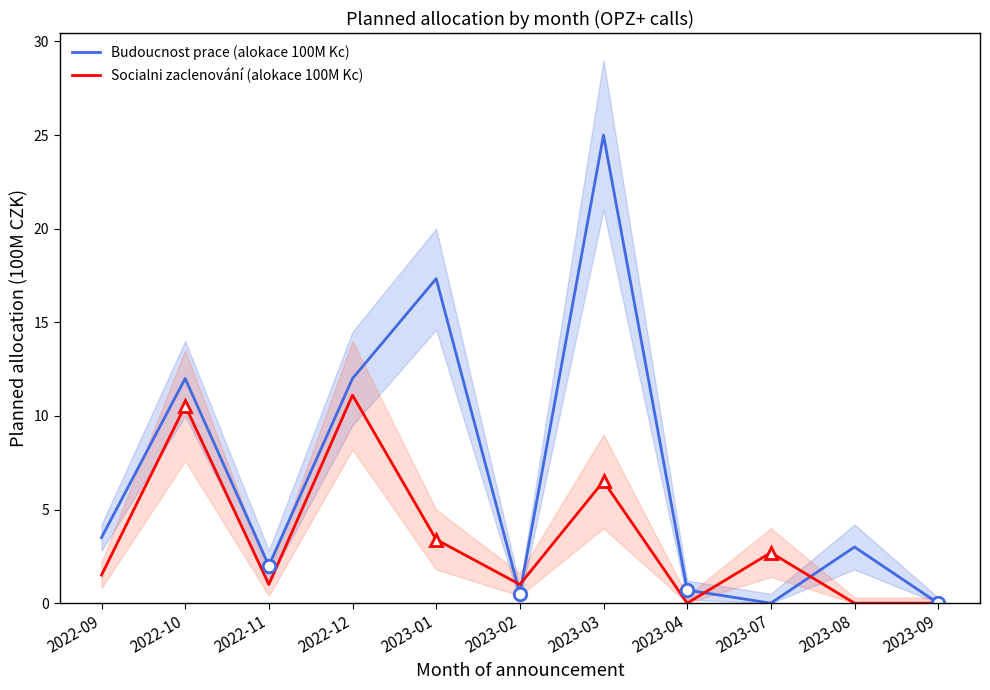

List the series in order of their peak value, lowest first.

Socialni zaclenování (alokace 100M Kc), Budoucnost prace (alokace 100M Kc)